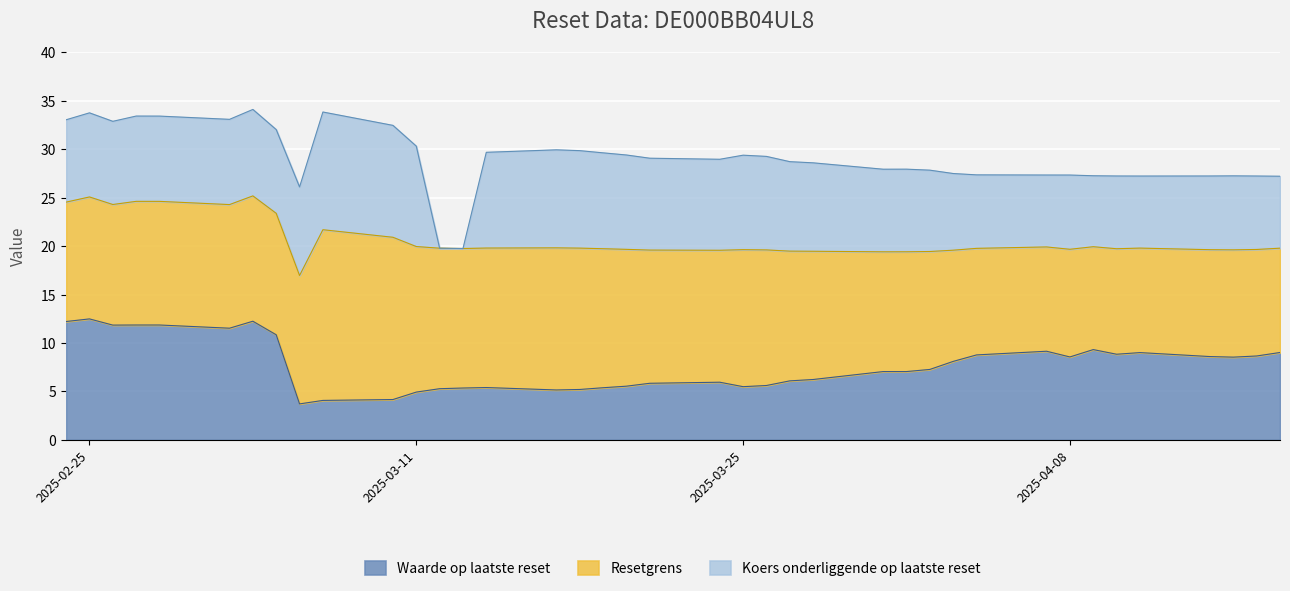

What is the sum of the Waarde op laatste reset values at 2025-04-14 and 2025-03-21?

14.4